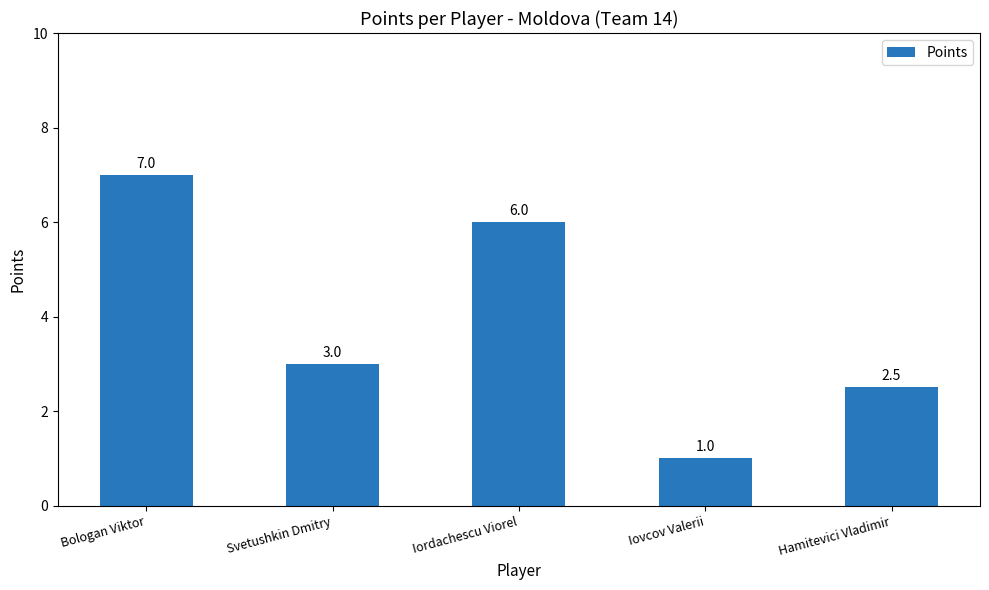

Which category has the highest value across all series?

Bologan Viktor